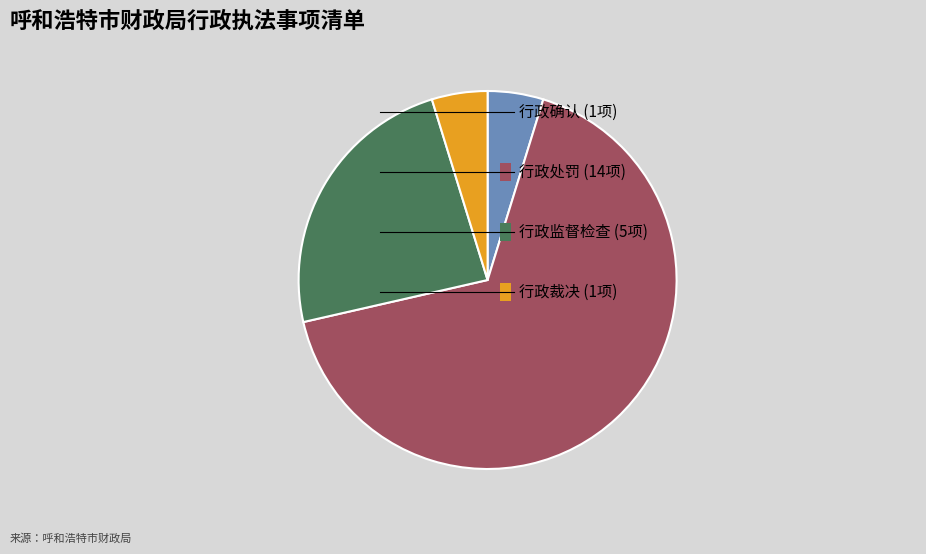

Is there any slice that represents more than half of the pie?

Yes